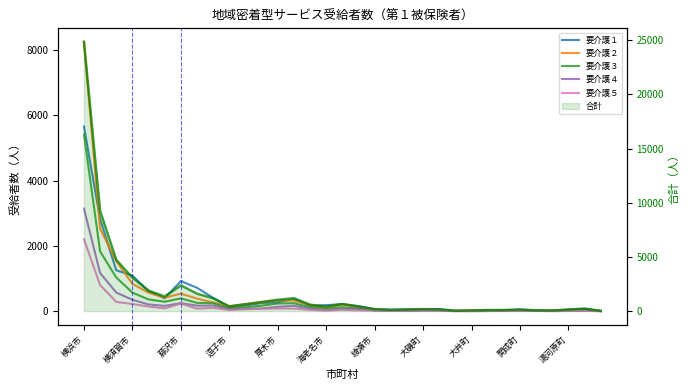

What is the difference between the maximum and minimum values in the 合計（線） series?

24833